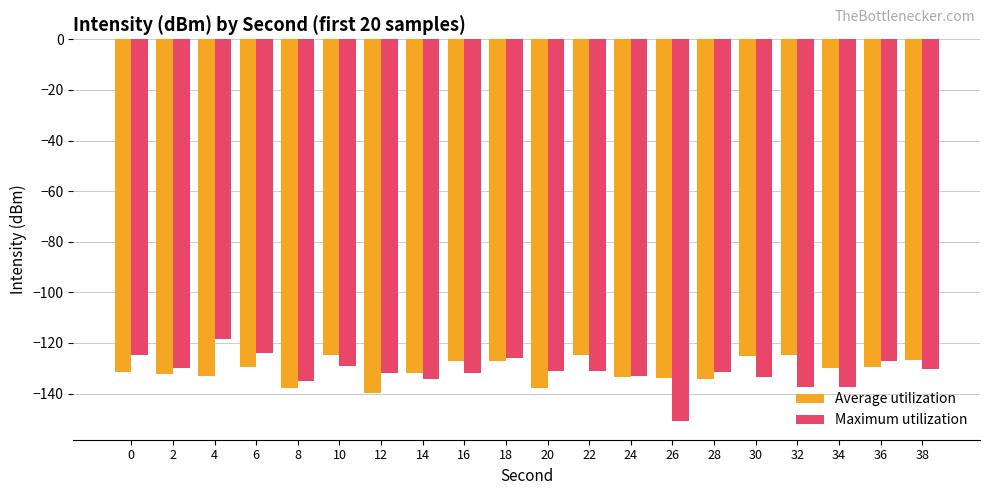

How many bars are there in each group?

2